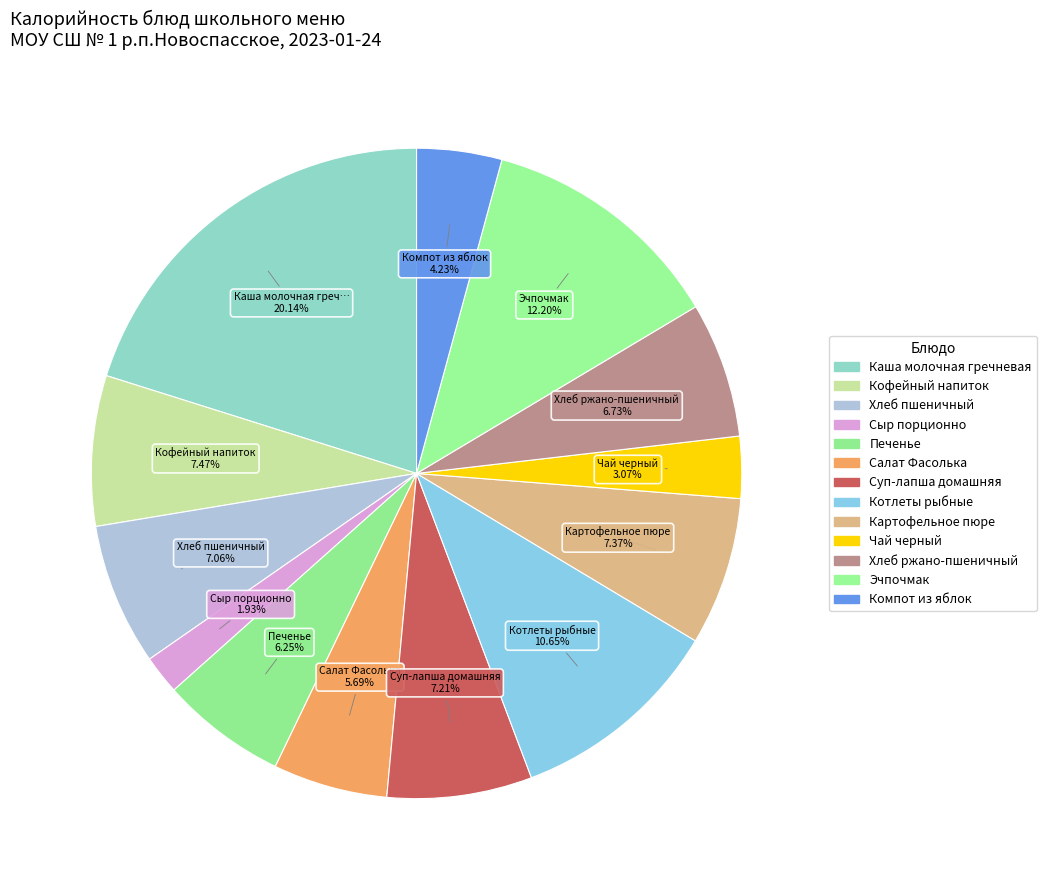

How many segments does this pie chart have?

13